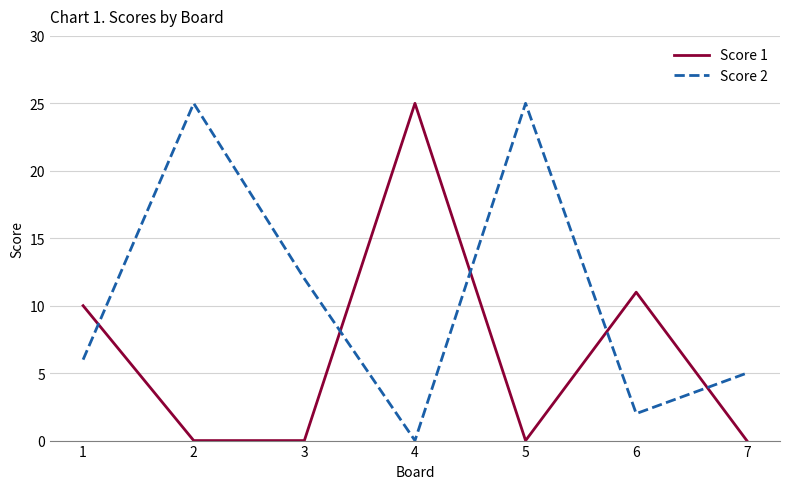

True or false: Score 1 and Score 2 cross at least once.

True